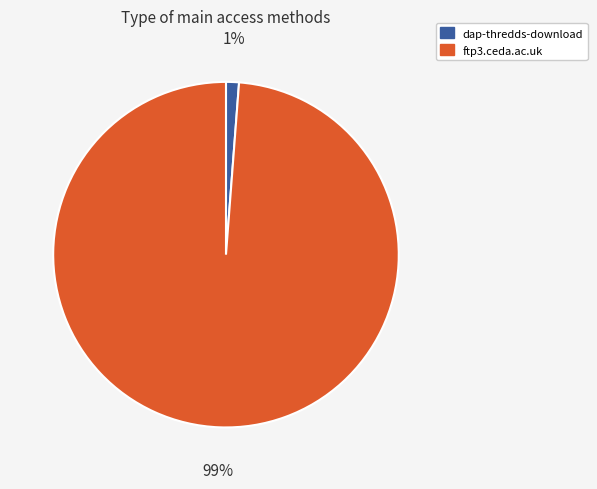

Does ftp3.ceda.ac.uk represent more than half of the total?

Yes